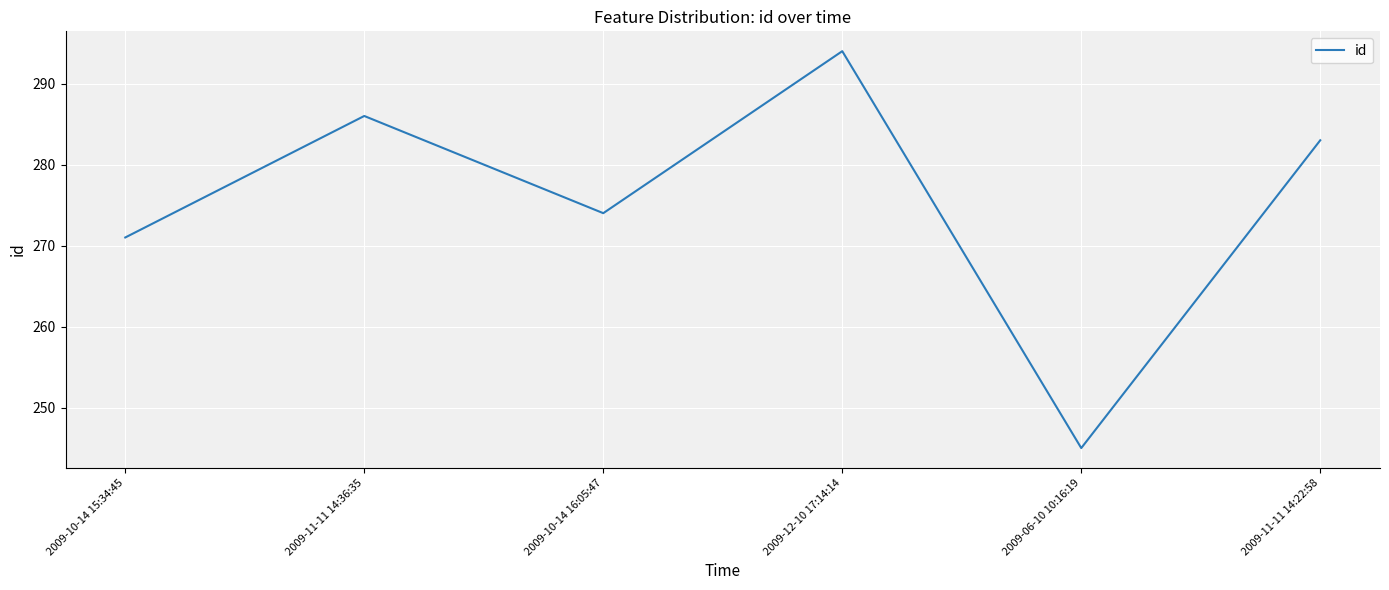

Which has a higher value, 2009-12-10 17:14:14 or 2009-11-11 14:36:35?

2009-12-10 17:14:14